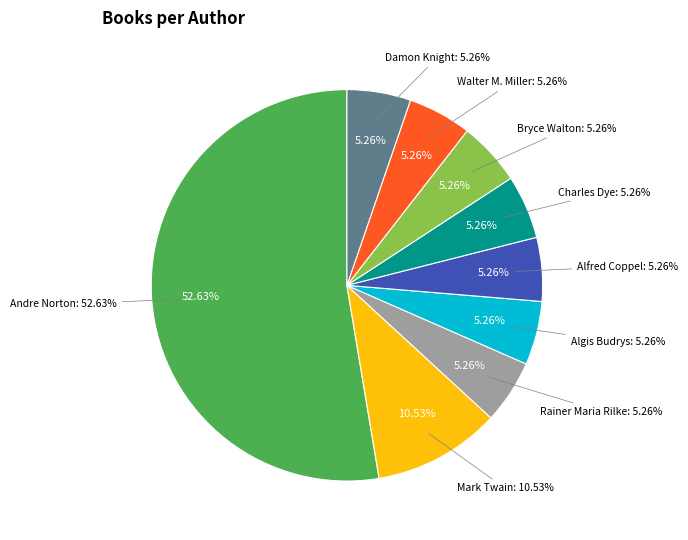

To the nearest percent, what portion does Algis Budrys represent?

5%